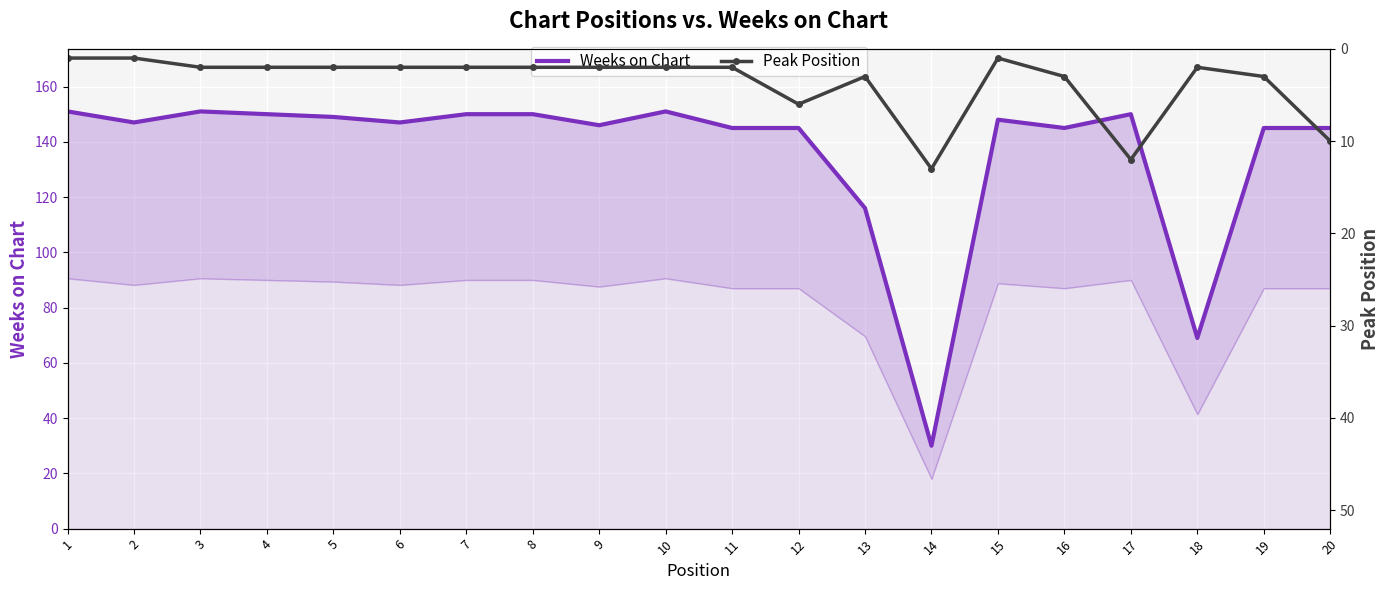

Between 15 and 3, which is larger?

3